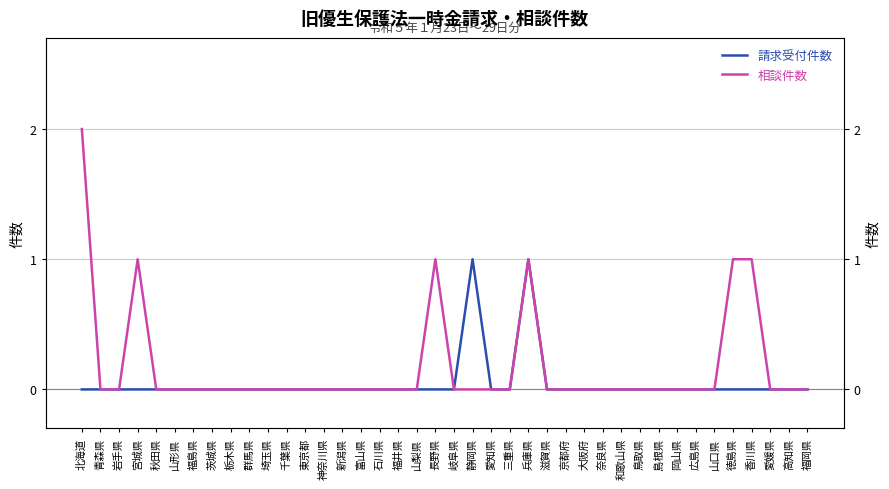

At which category is the sum across all series the highest?

北海道